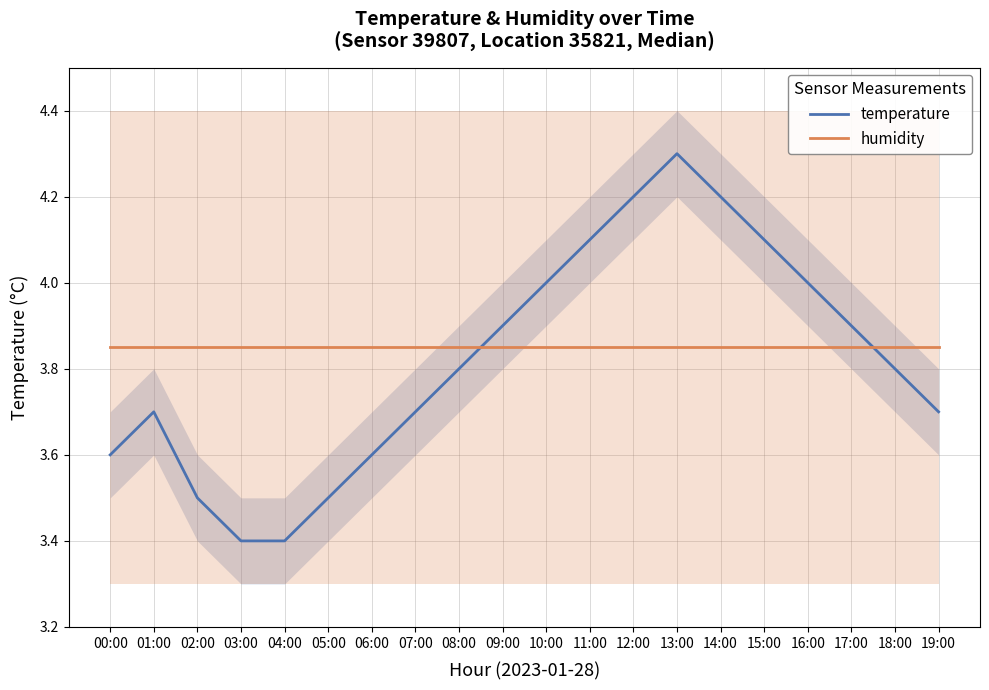

List the series in order of their overall mean, highest first.

humidity, temperature